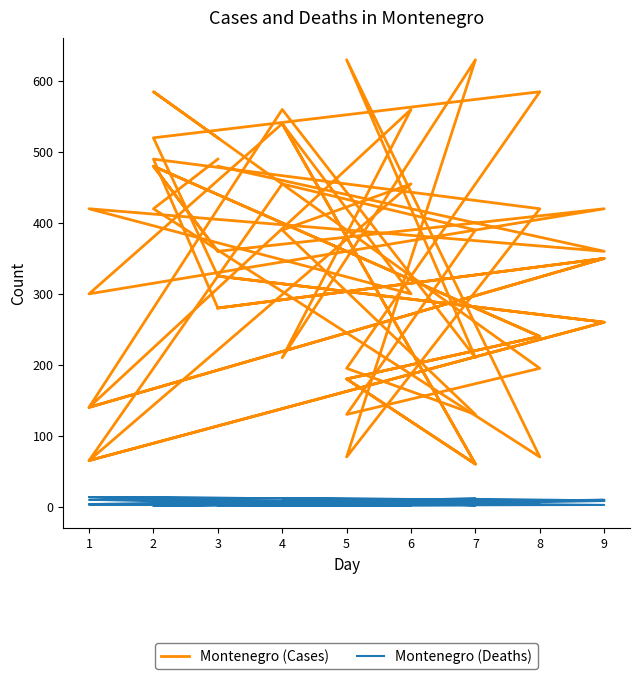

Is the value of Montenegro (Cases) at 9 greater than the value of Montenegro (Deaths) at 2?

Yes